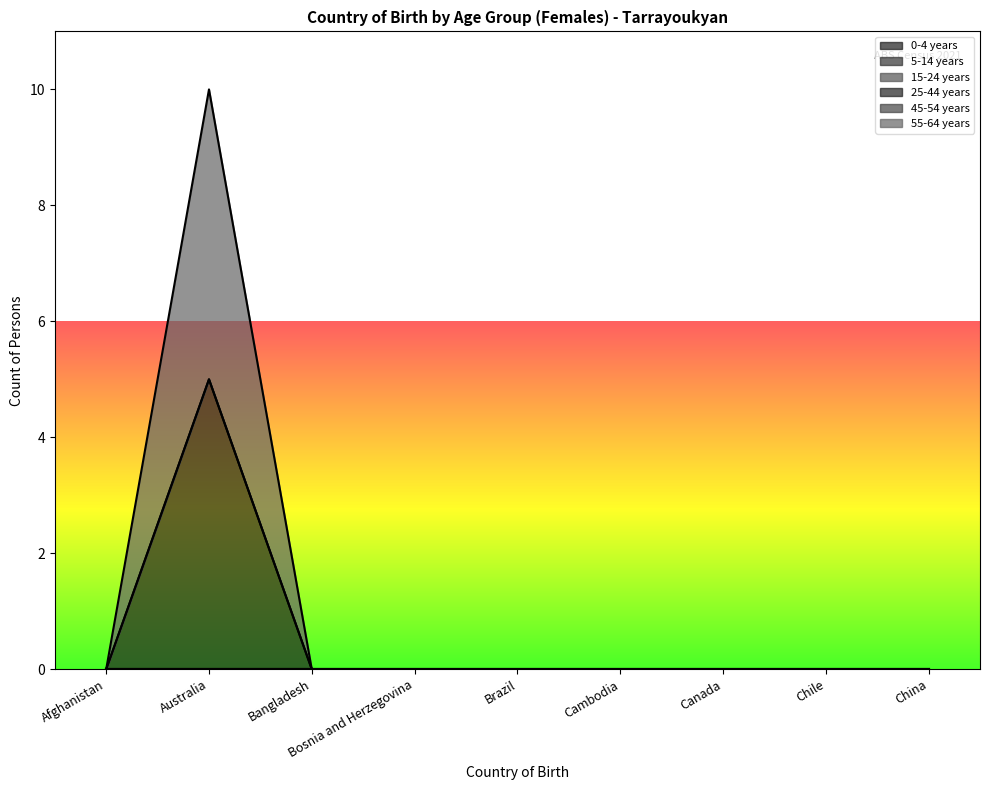

What are all the series names shown in the legend?

0-4 years, 5-14 years, 15-24 years, 25-44 years, 45-54 years, 55-64 years